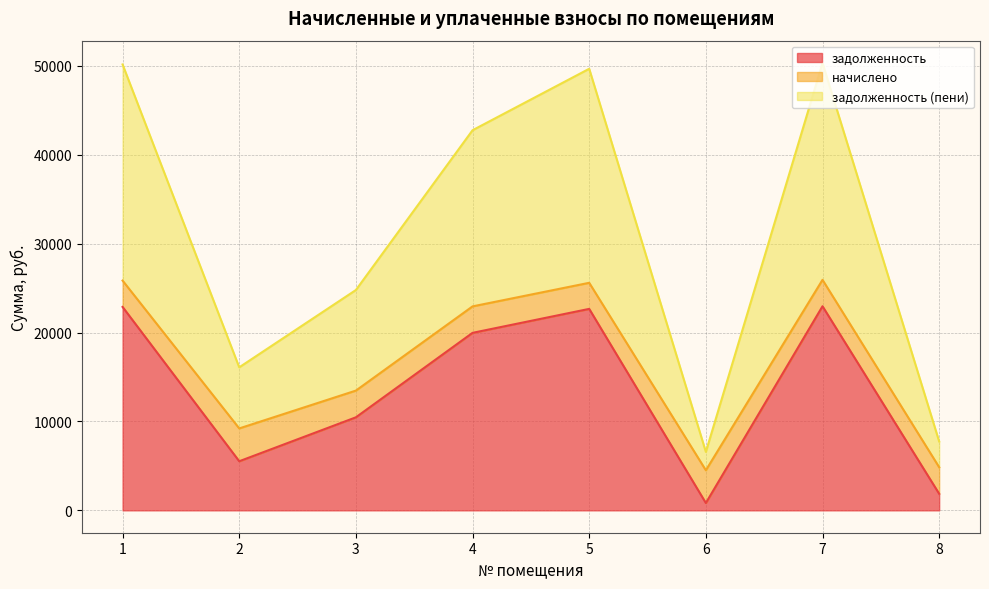

What is the sum of the задолженность values at 5 and 4?

42621.0